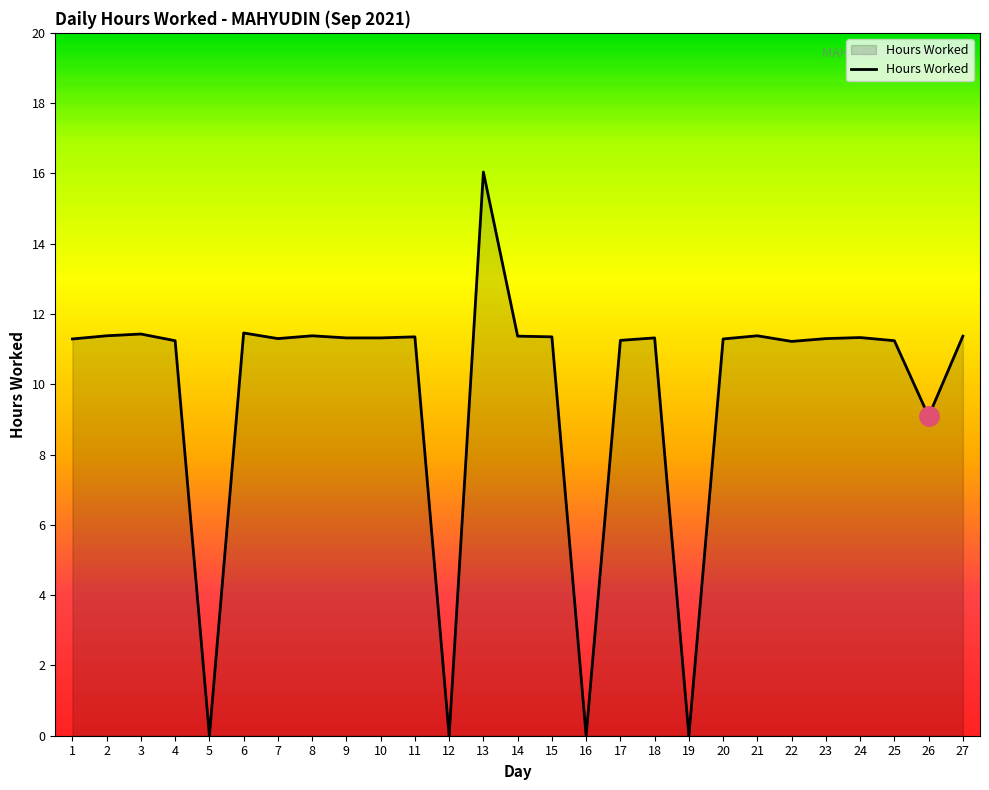

Where does the data first go above 11?

1